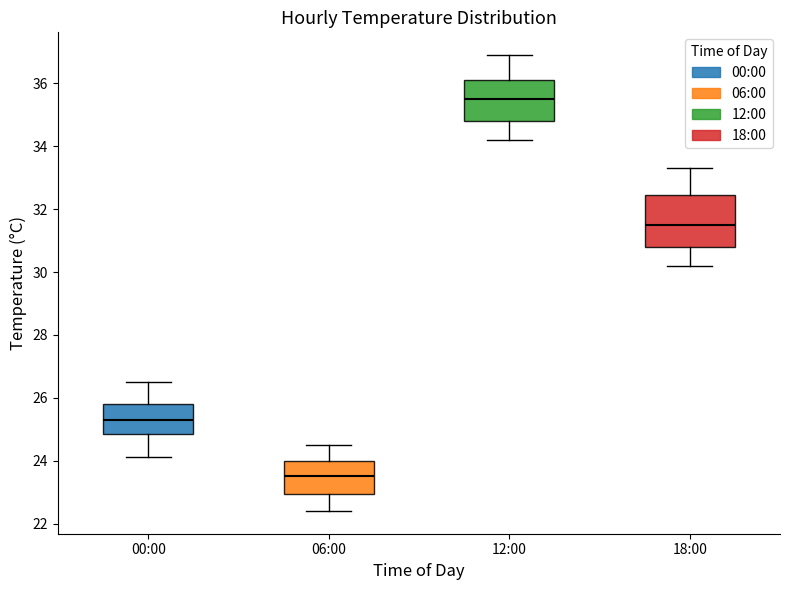

Reading left to right, read every box against the y-axis: the position of its median line, the range the box covers, and the ends of its whiskers. The values are not printed on the chart, so give them approximately, as read against the axis.

00:00: median 25.4, box 24.8 to 25.8, whiskers 24.2 to 26.6
06:00: median 23.6, box 23.0 to 24.0, whiskers 22.4 to 24.6
12:00: median 35.6, box 34.8 to 36.2, whiskers 34.2 to 37.0
18:00: median 31.6, box 30.8 to 32.4, whiskers 30.2 to 33.4